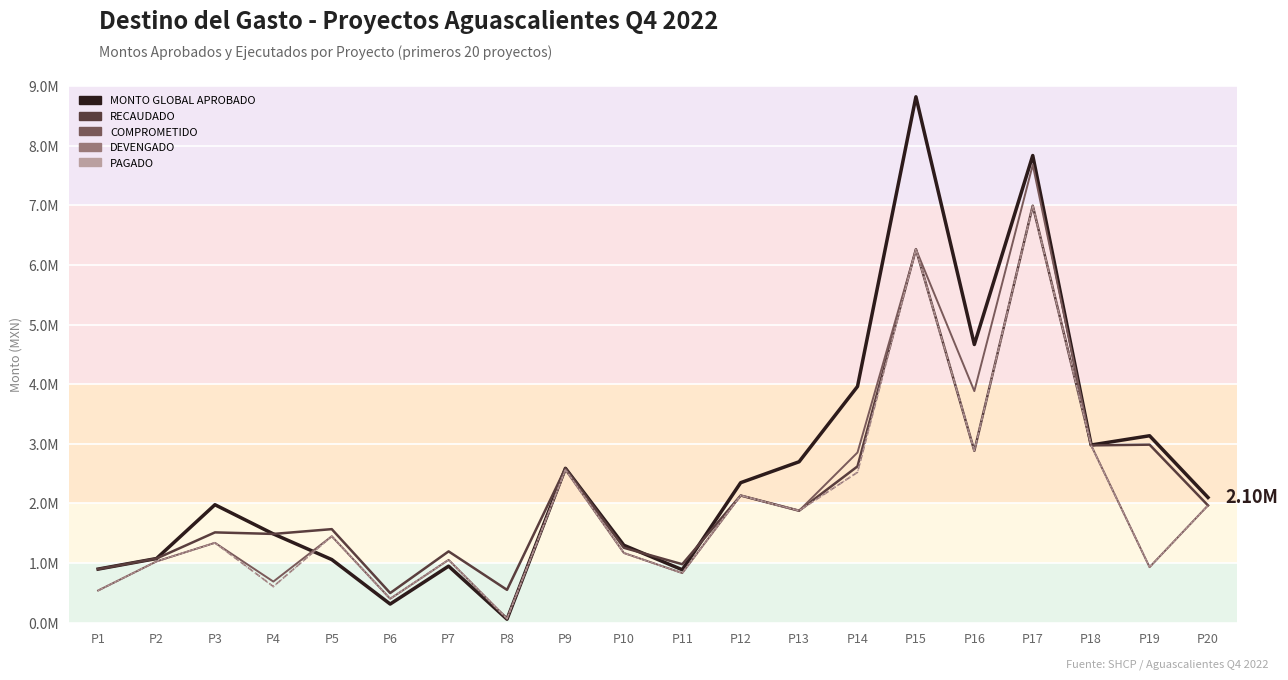

What are all the series names shown in the legend?

MONTO GLOBAL APROBADO, RECAUDADO, COMPROMETIDO, DEVENGADO, PAGADO